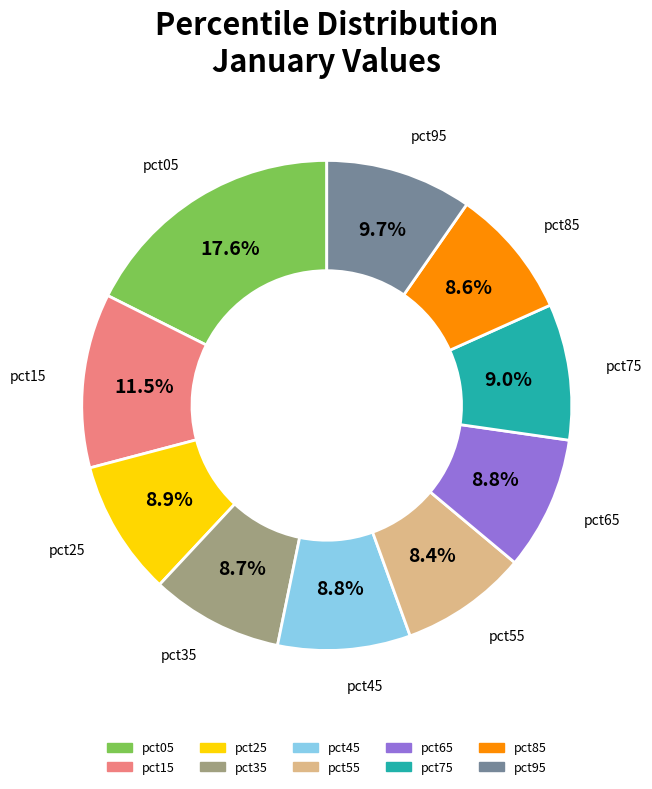

Is it true that pct25 is 1% of the pie?

False